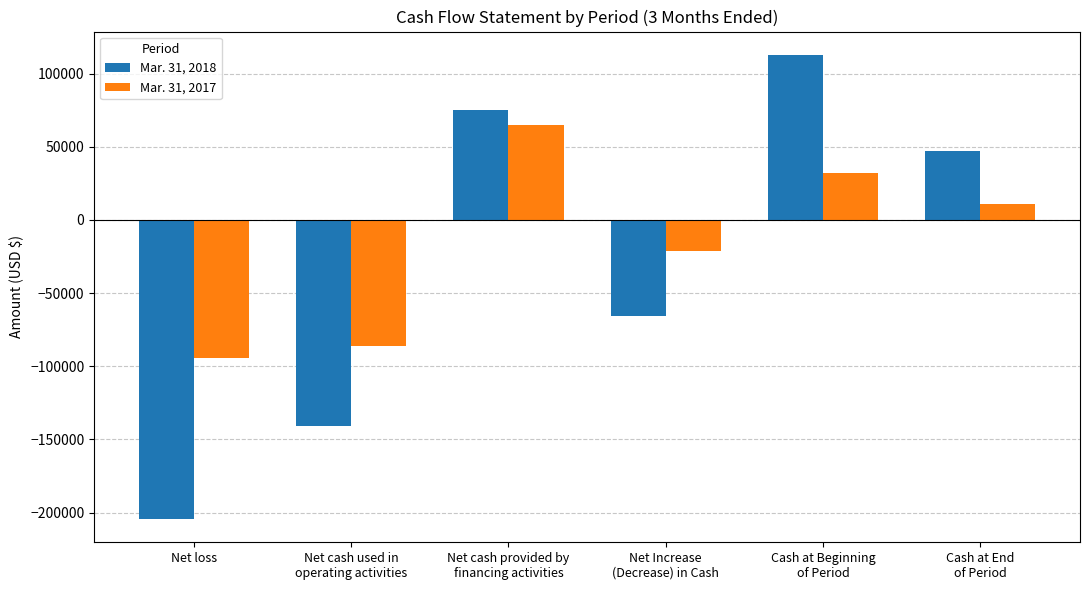

How many groups of bars are there?

6